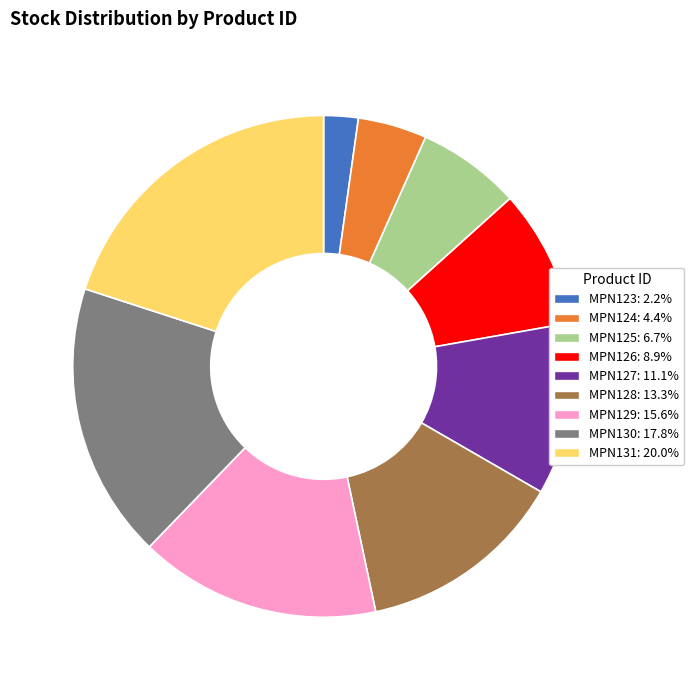

Does MPN128 represent more than half of the total?

No